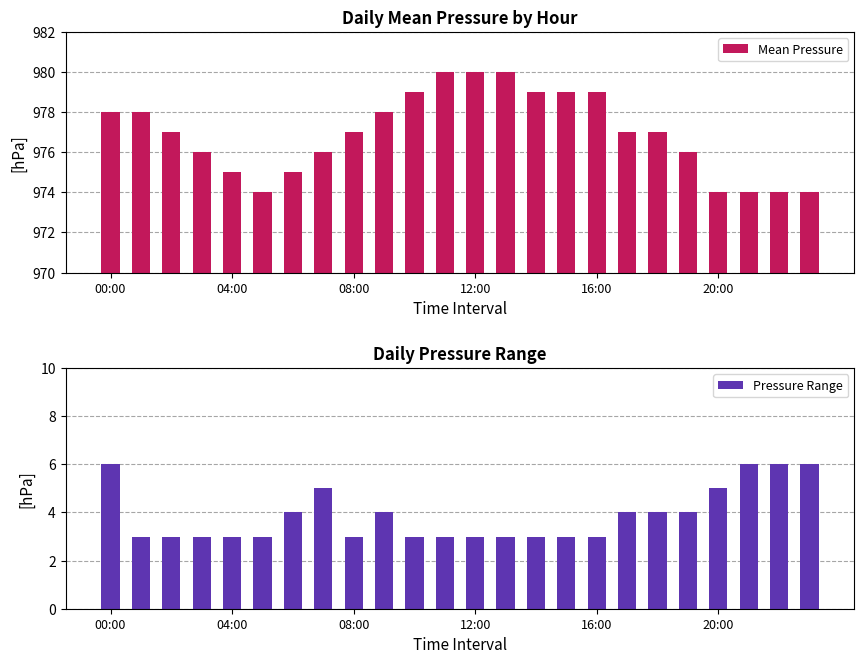

List the series in order of their peak value, lowest first.

Pressure Range, Mean Pressure